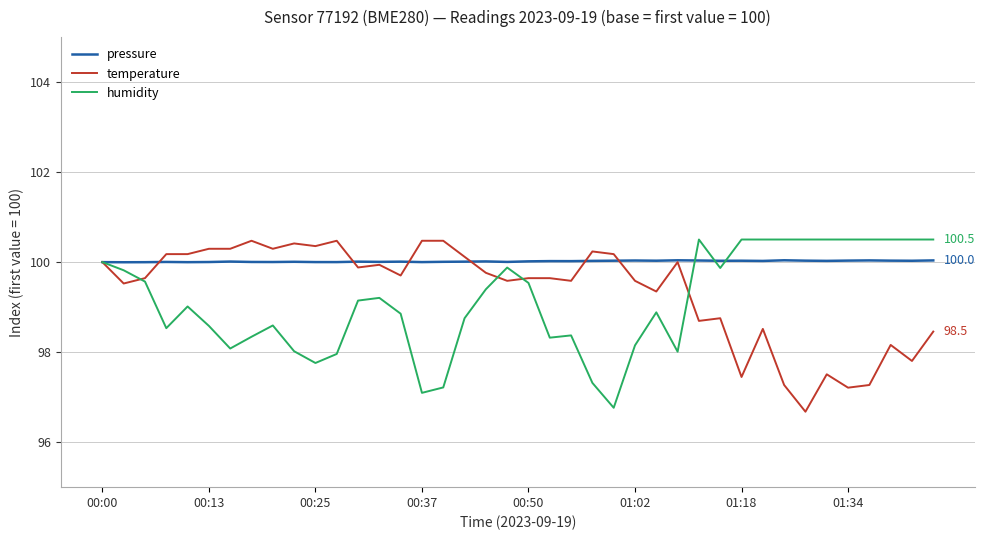

Which series has the largest total across all categories?

pressure